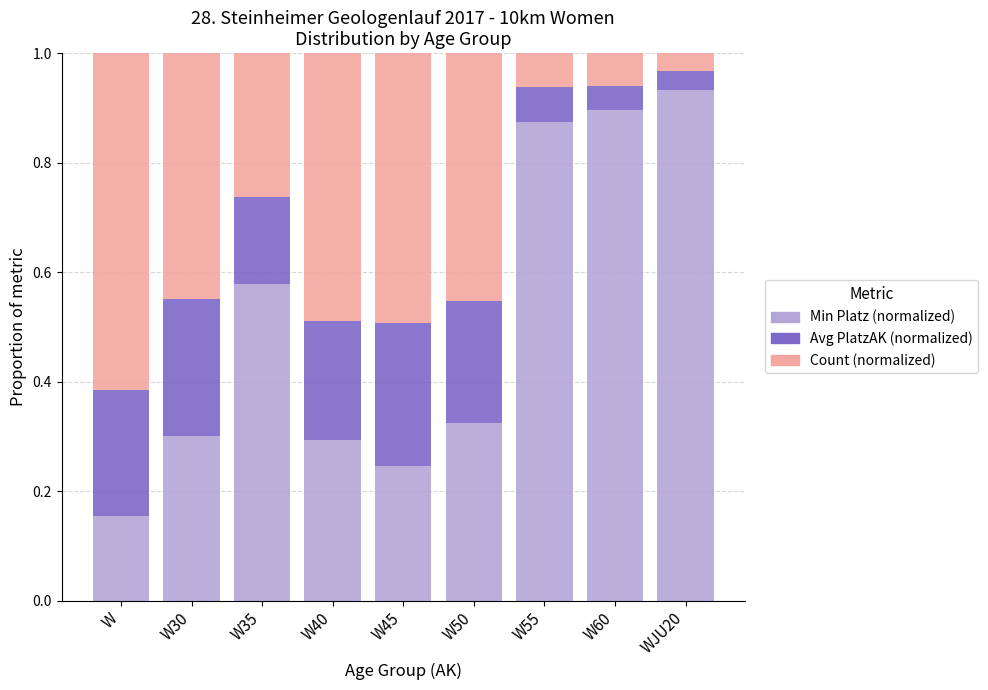

At which label is Min Platz (normalized) closest to 0?

W